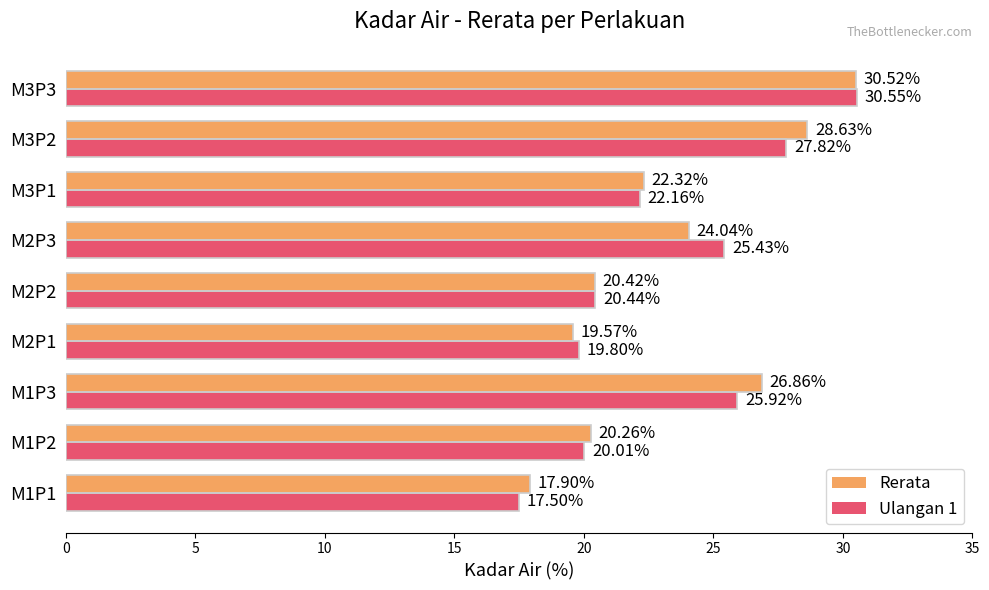

Where is Ulangan 1 nearest to the value 24?

M2P3